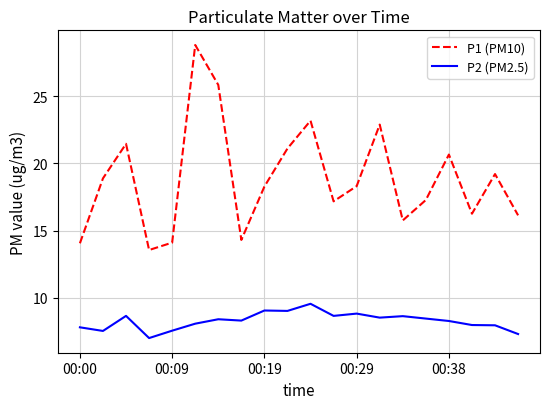

Which series has the largest range (max minus min)?

P1 (PM10)